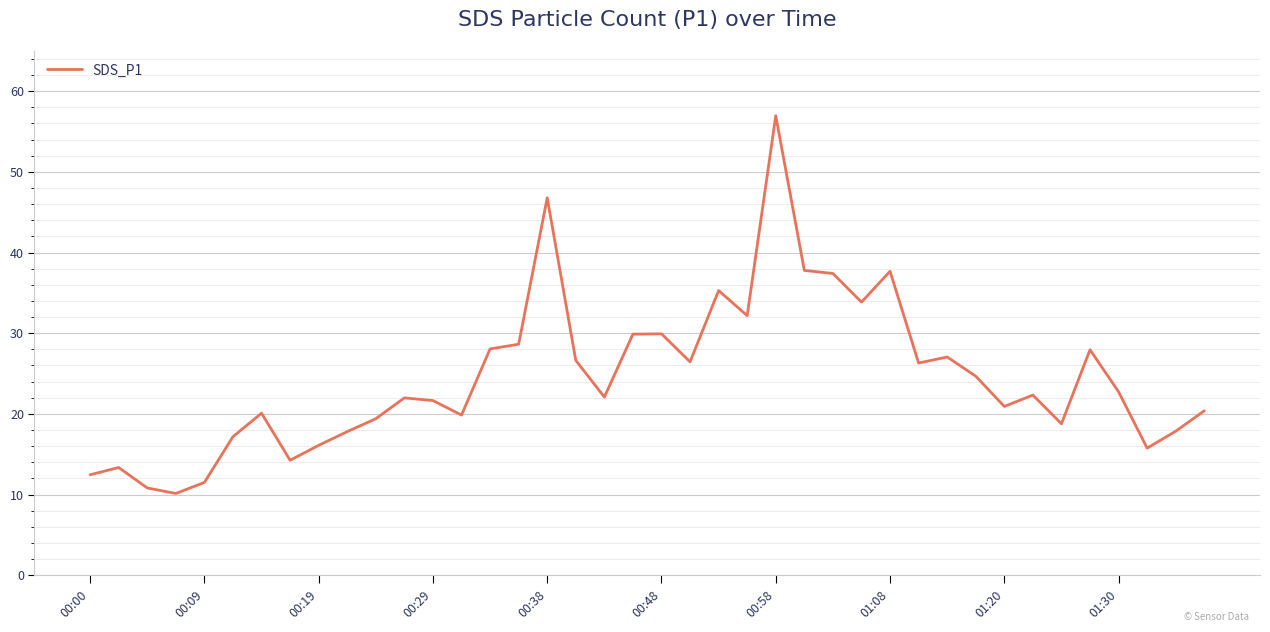

What is the difference between the maximum and second lowest values?

46.1